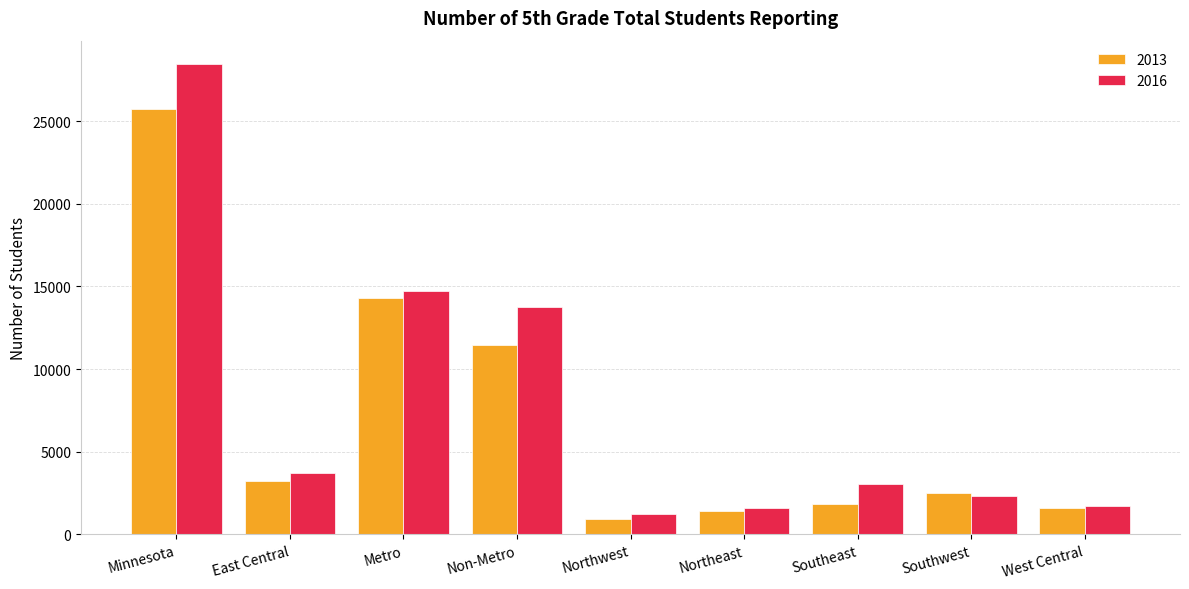

True or false: 2016 has a value of 19089 at Non-Metro.

False